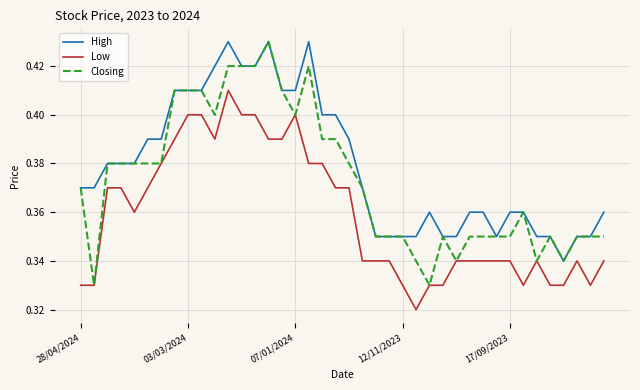

Rank the series by their average value, from lowest to highest.

Low, Closing, High